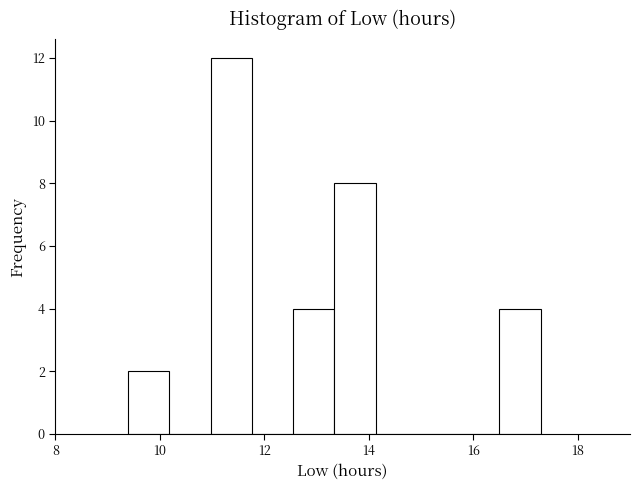

Read against the x-axis, roughly where is the centre of the tallest bar?

11.4